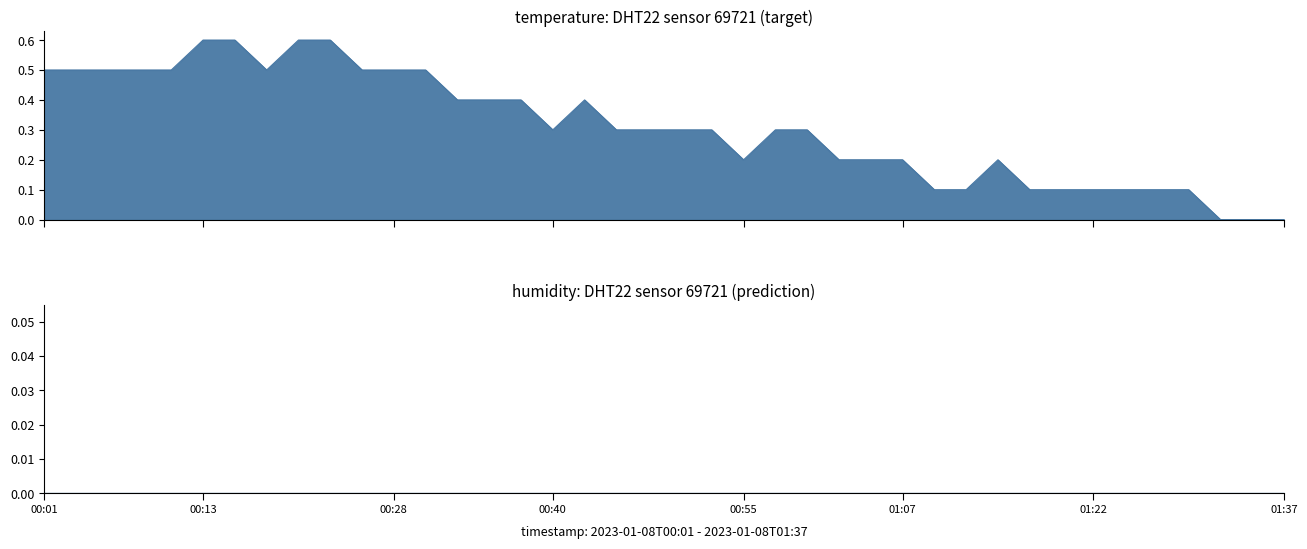

What is the difference between the maximum and minimum values?

0.6